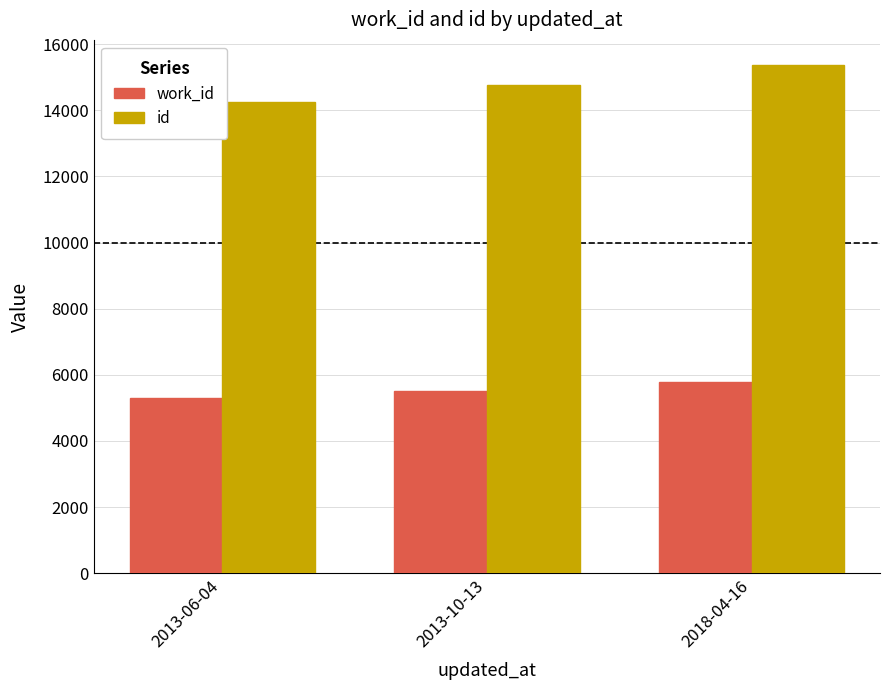

Reading right to left, what are all the values shown in this chart?

work_id: 5767	5505	5302
id: 15364	14770	14257